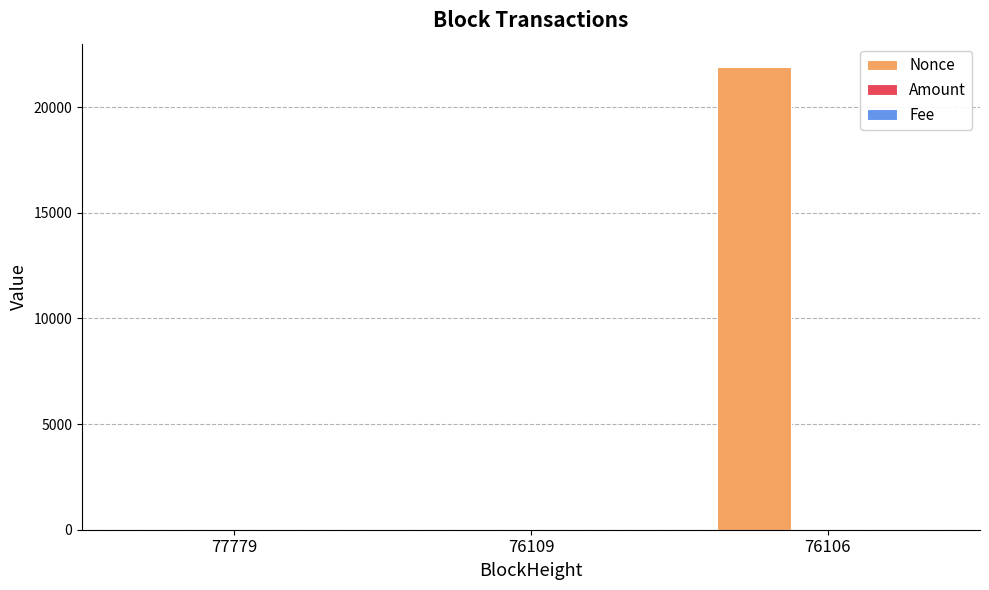

At which label is Nonce closest to 10952?

77779